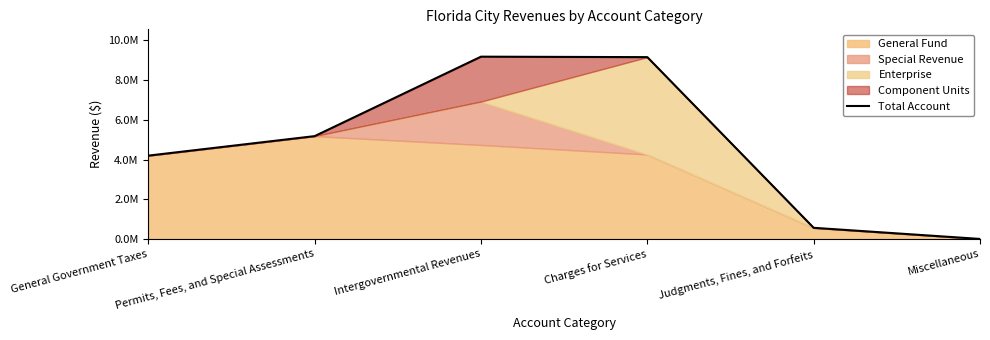

List the labels in order of value, smallest first.

Miscellaneous, Judgments, Fines, and Forfeits, General Government Taxes, Permits, Fees, and Special Assessments, Charges for Services, Intergovernmental Revenues